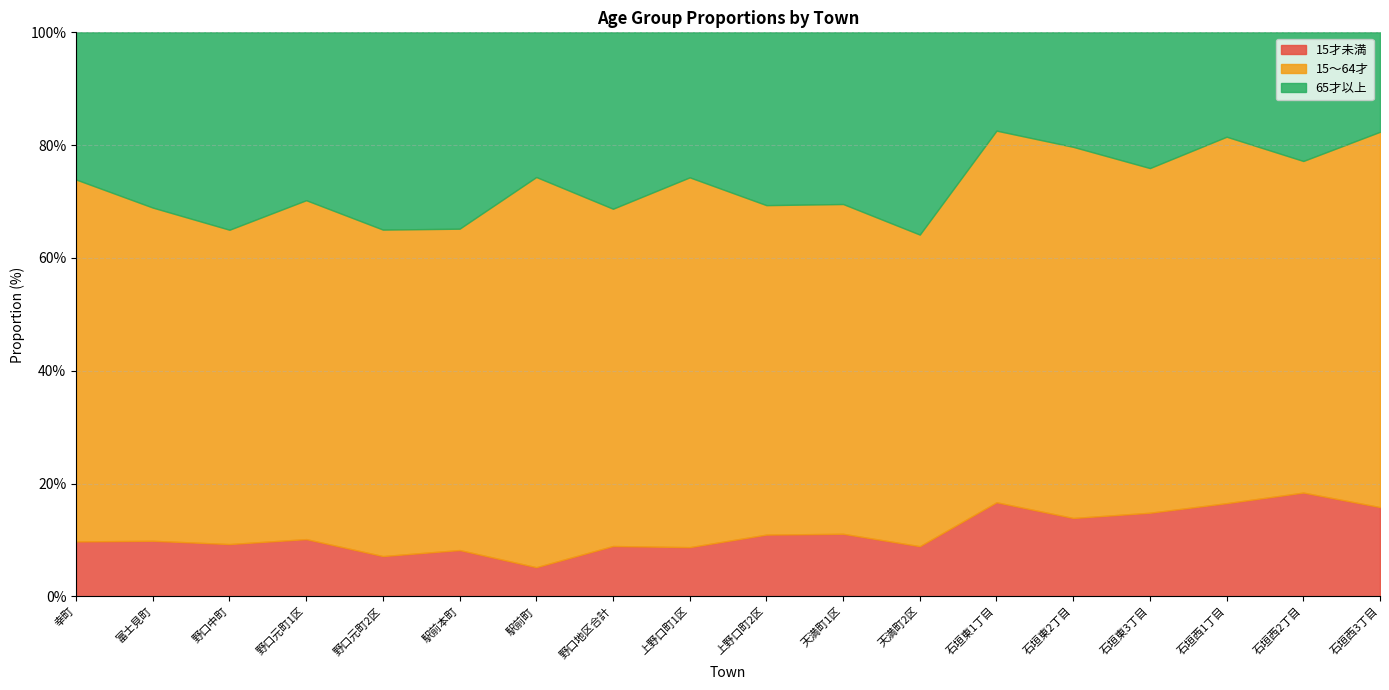

What is the sum of the 15才未満 values at 上野口町1区 and 石垣西1丁目?

25.3